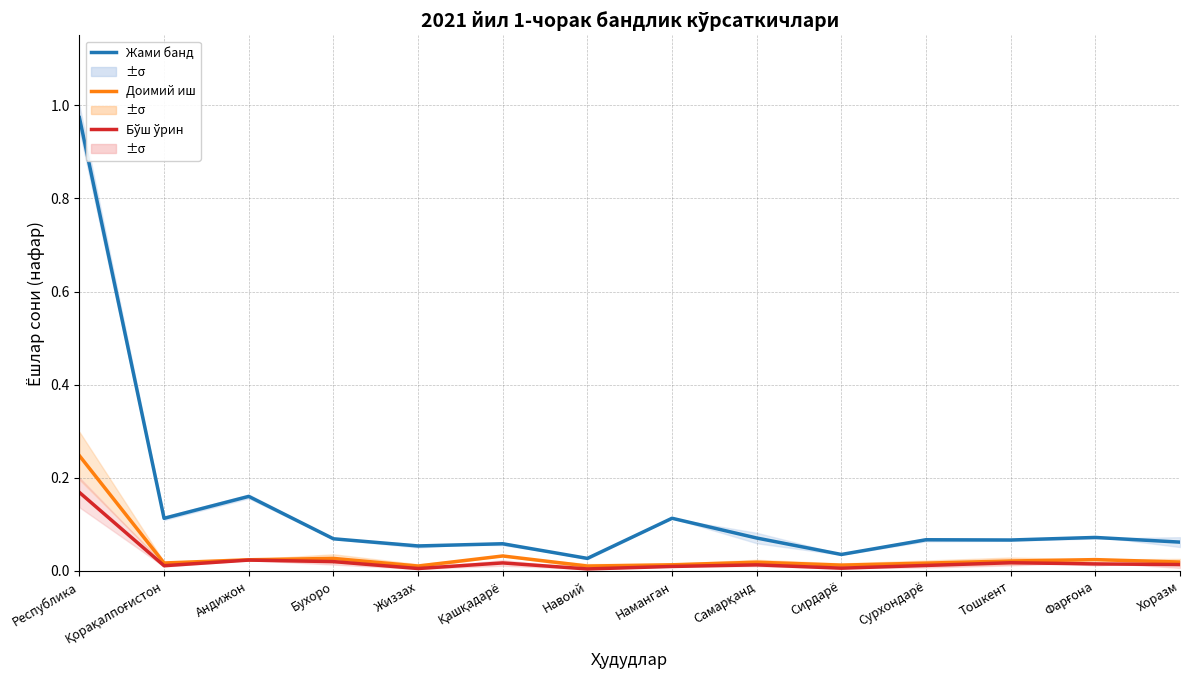

How many series are shown in this chart?

3